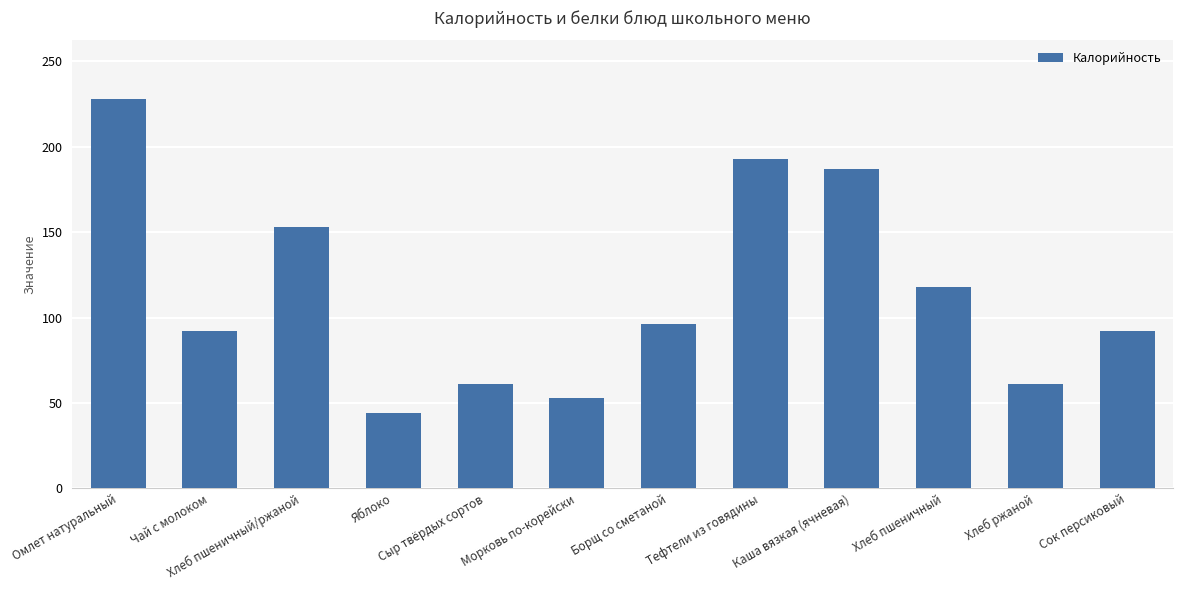

What is the minimum value shown in the chart?

44